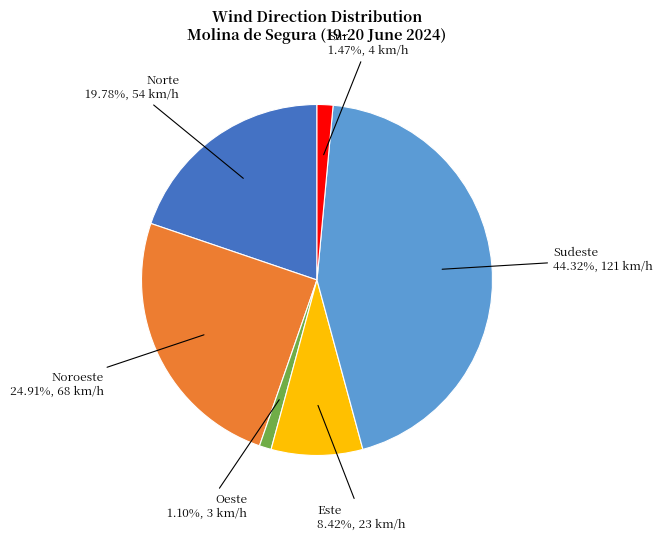

Does any single category account for the majority?

No